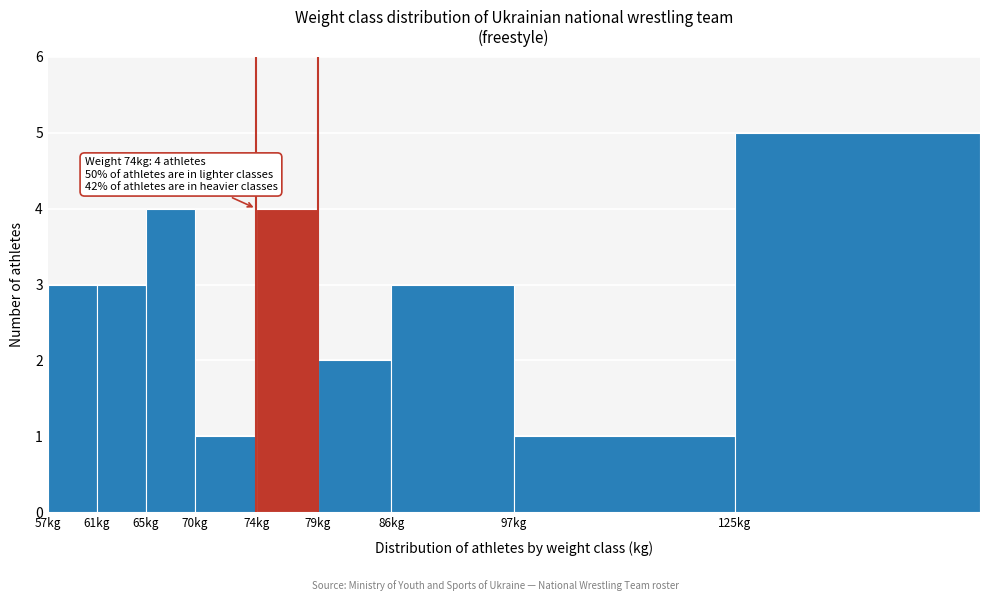

Reading right to left, list all the values displayed in this chart.

125kg=5	97kg=1	86kg=3	79kg=2	74kg=4	70kg=1	65kg=4	61kg=3	57kg=3